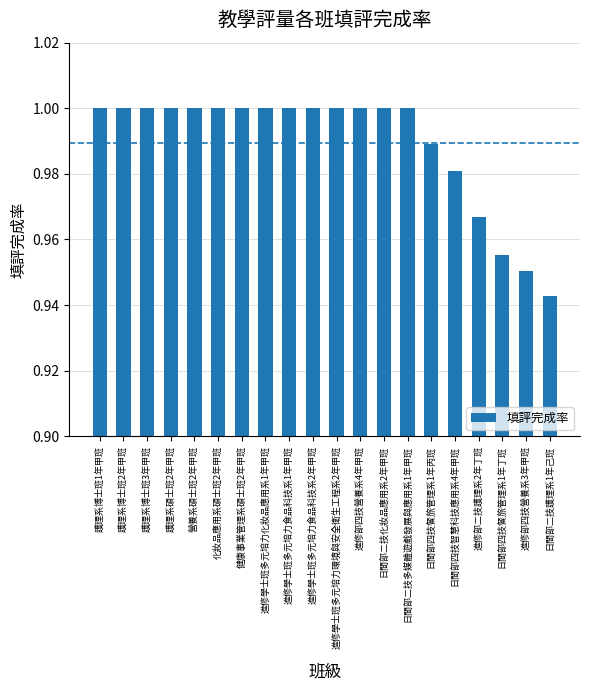

Count the number of categories in the chart.

20